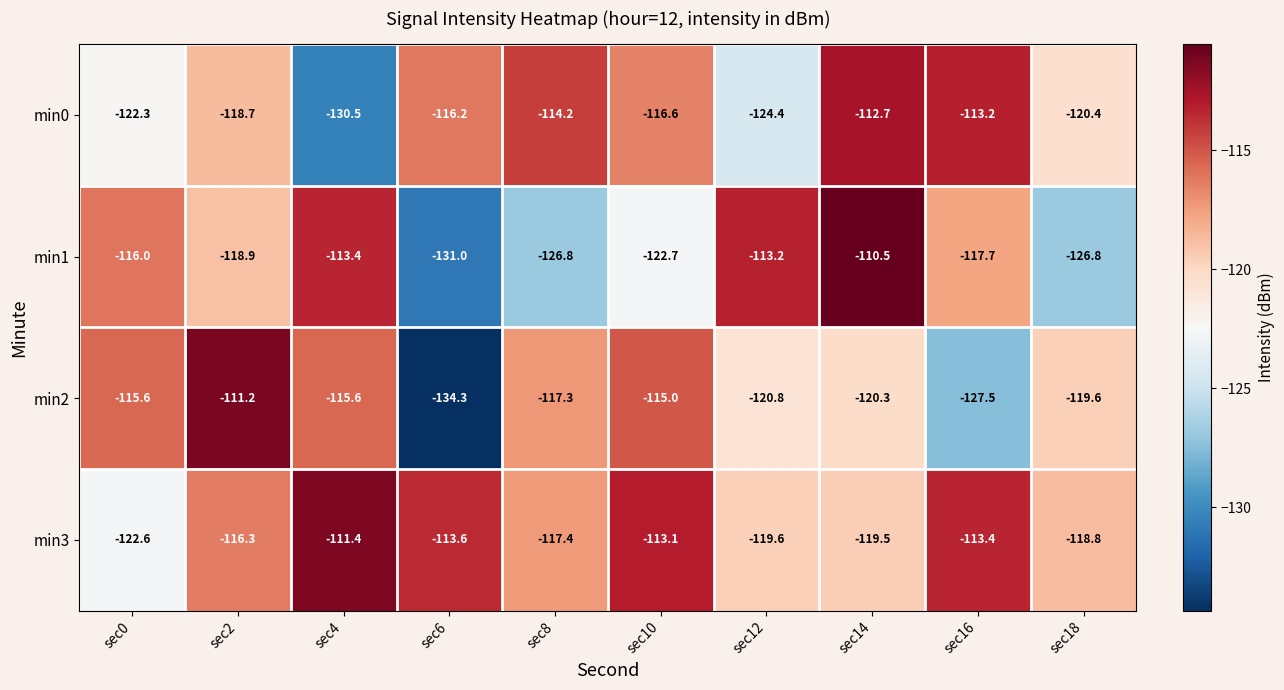

Which series has the widest spread of values?

min2